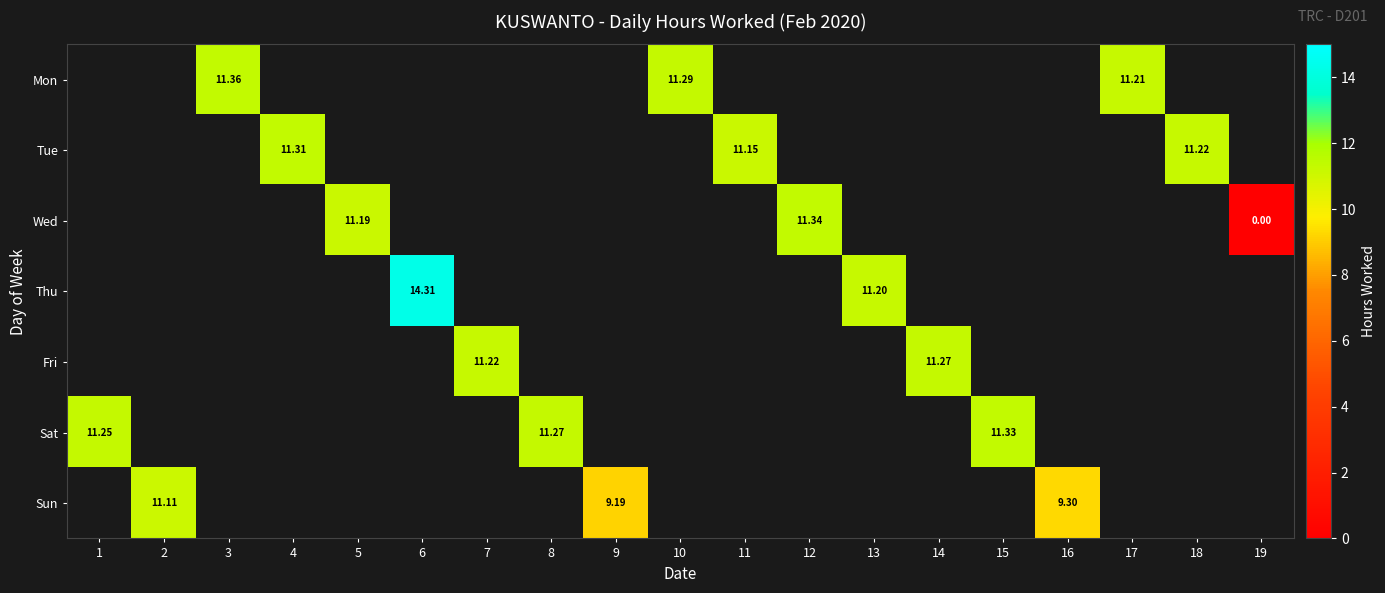

Count the number of data series in this chart.

7